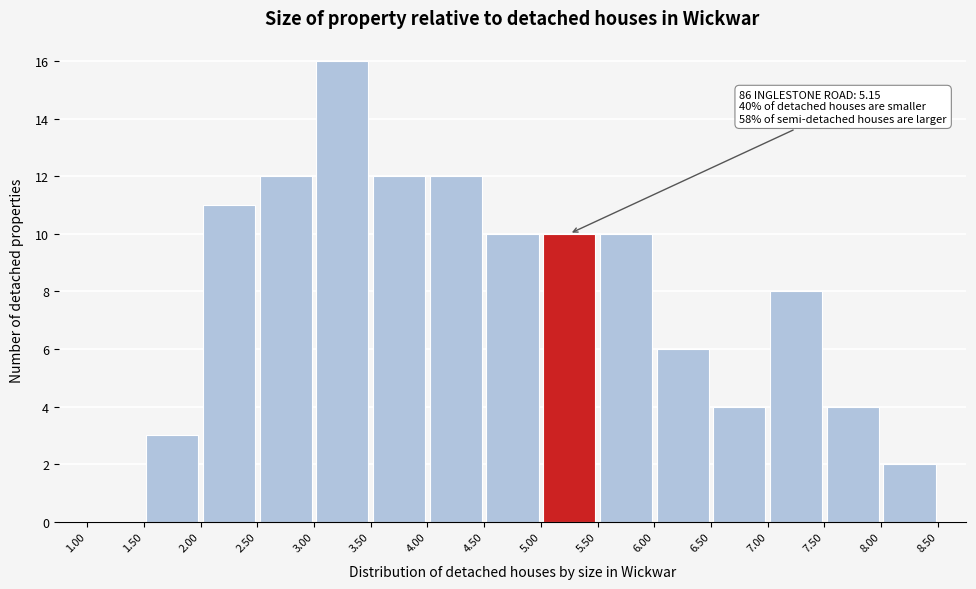

Over which range of the x-axis is the bar tallest?

3.00 to 3.50